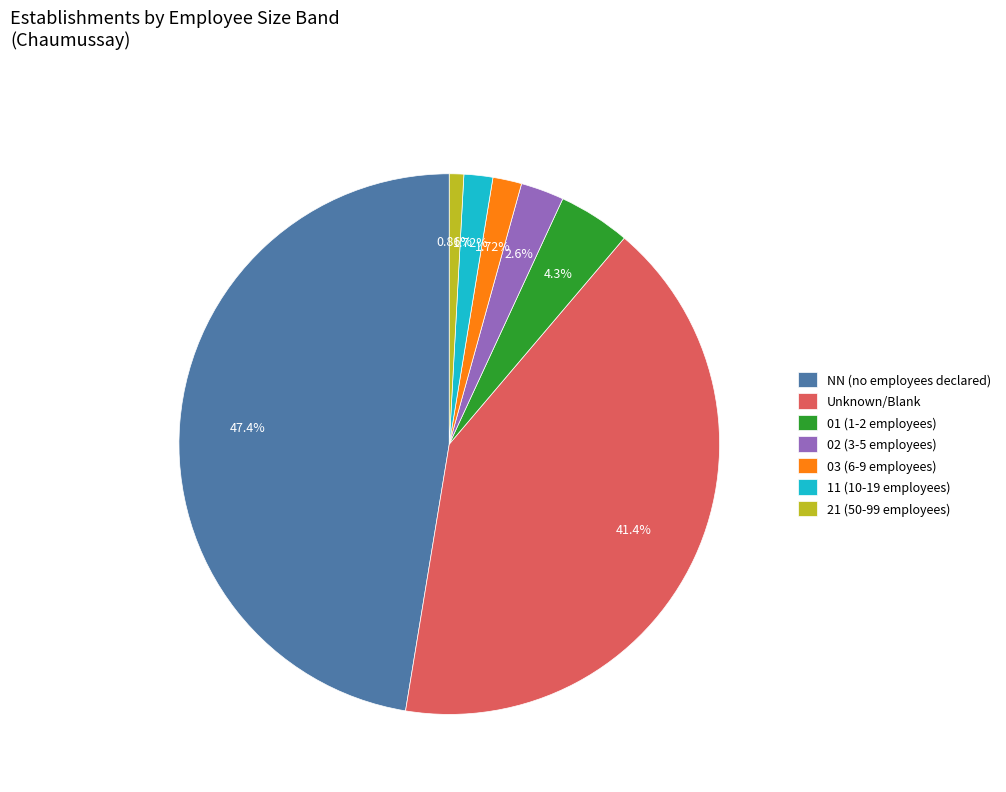

What is the largest slice in the pie chart?

NN (no employees declared)